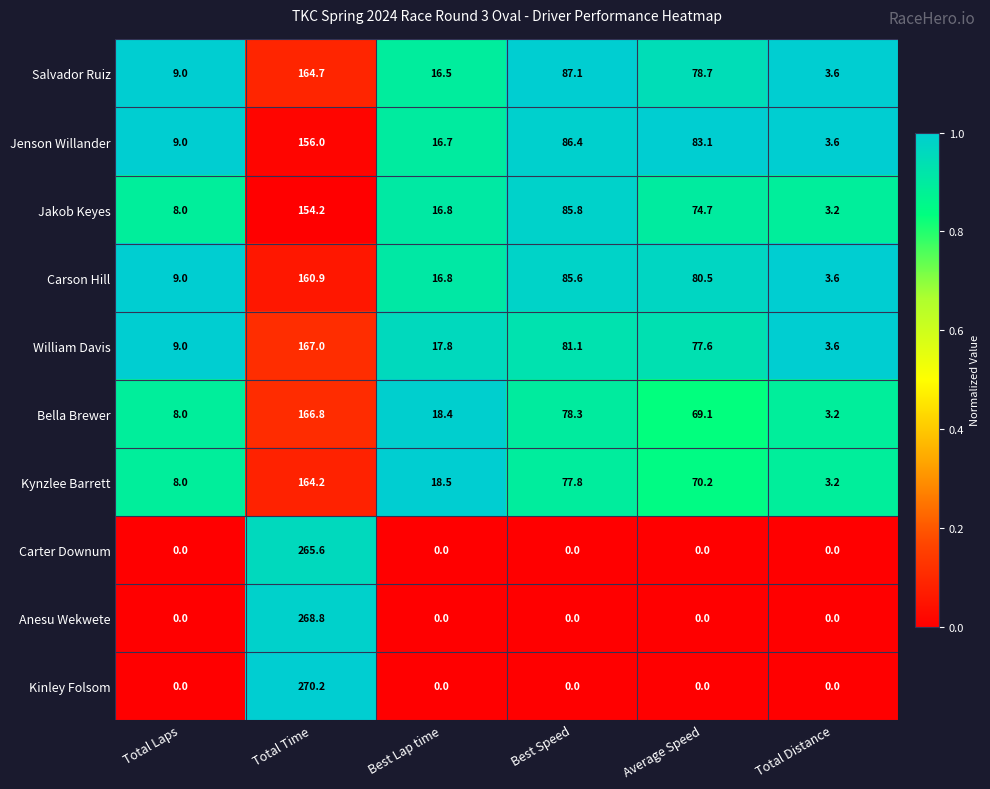

List the labels in order of Kynzlee Barrett value, largest first.

Total Time, Best Speed, Average Speed, Best Lap time, Total Laps, Total Distance